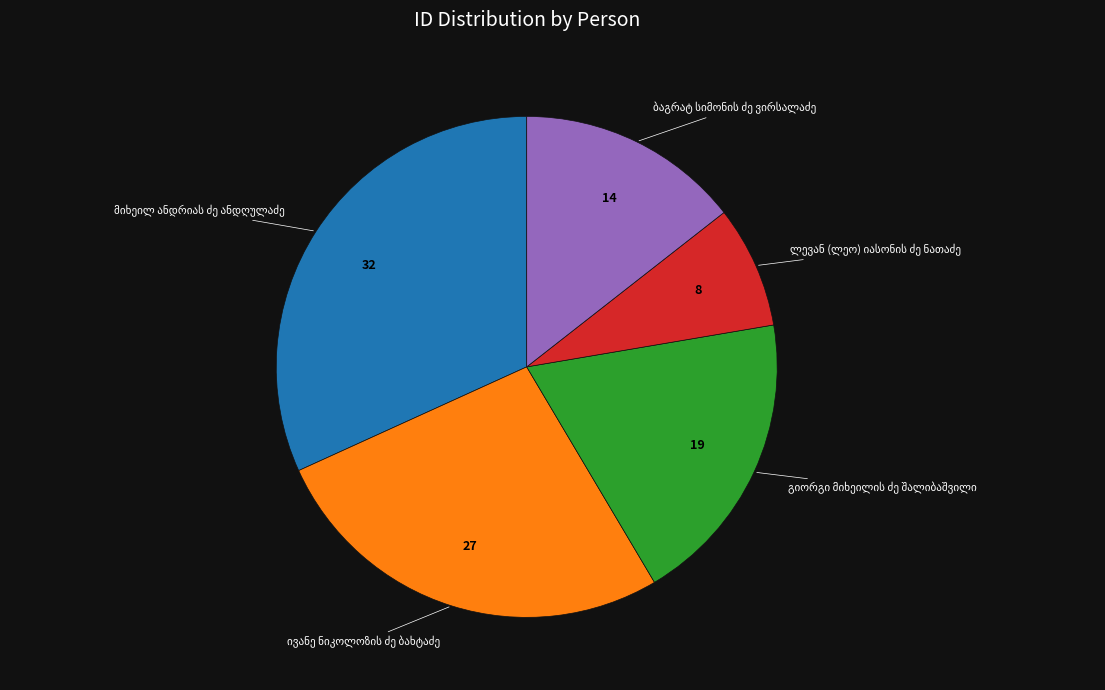

How many slices are in this pie chart?

5